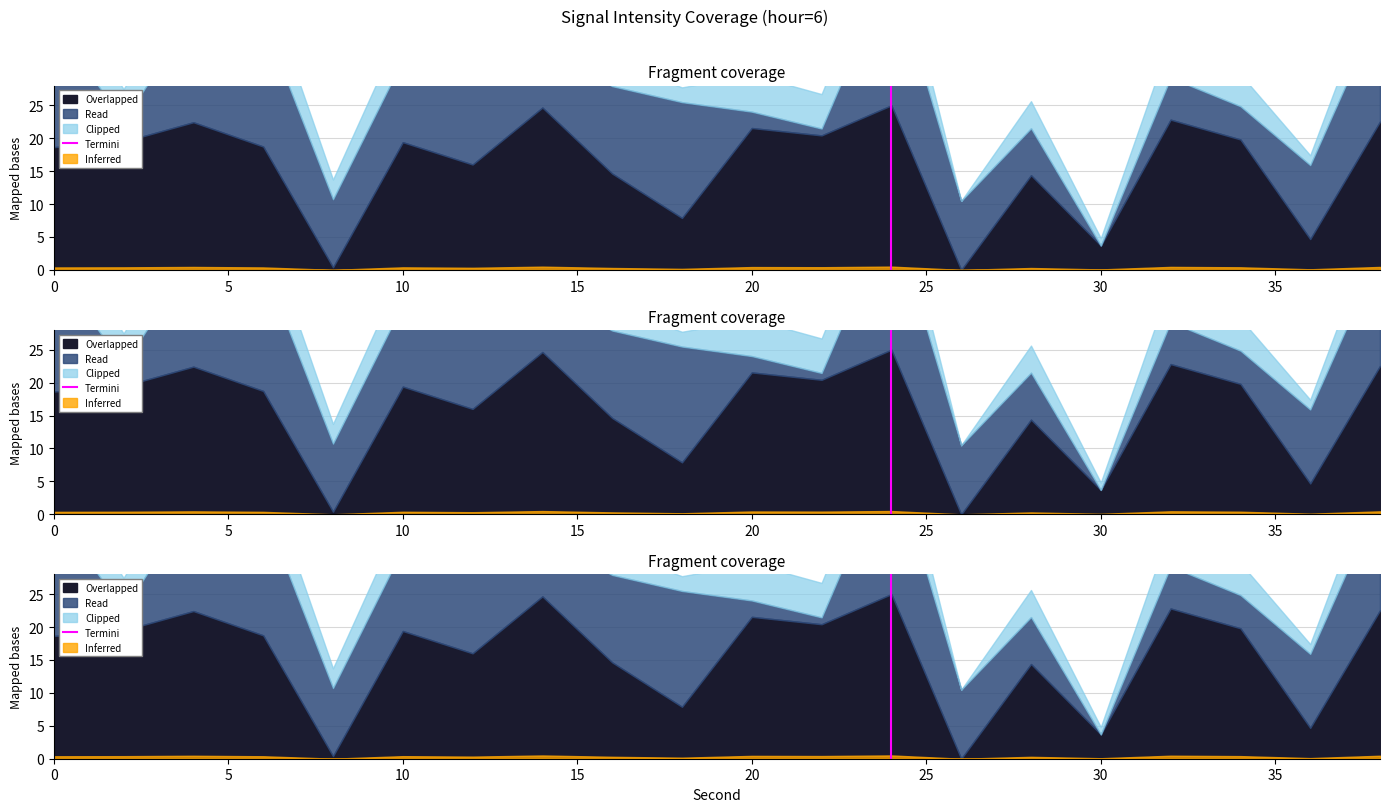

Count the values in the range 0 to 1.

2